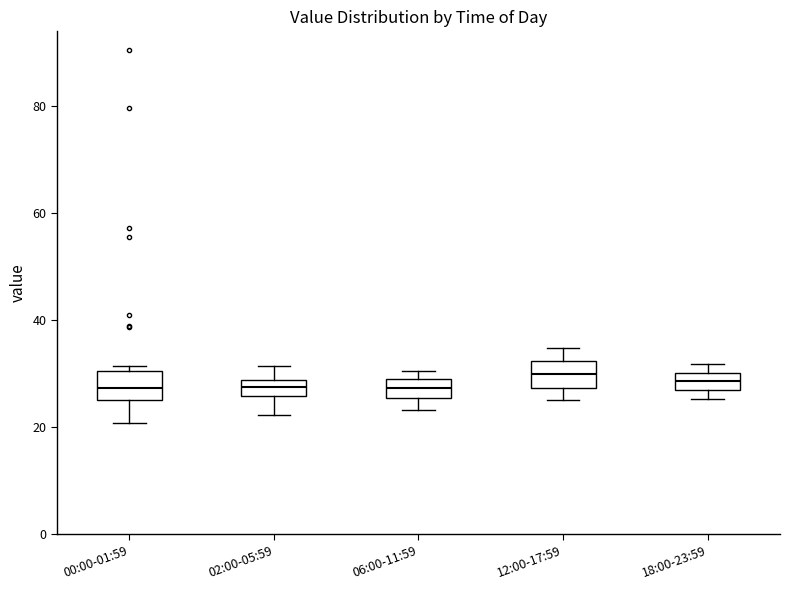

Where does the upper whisker of the box for 02:00-05:59 end on the y-axis? The values are not printed on the chart, so give them approximately, as read against the axis.

32